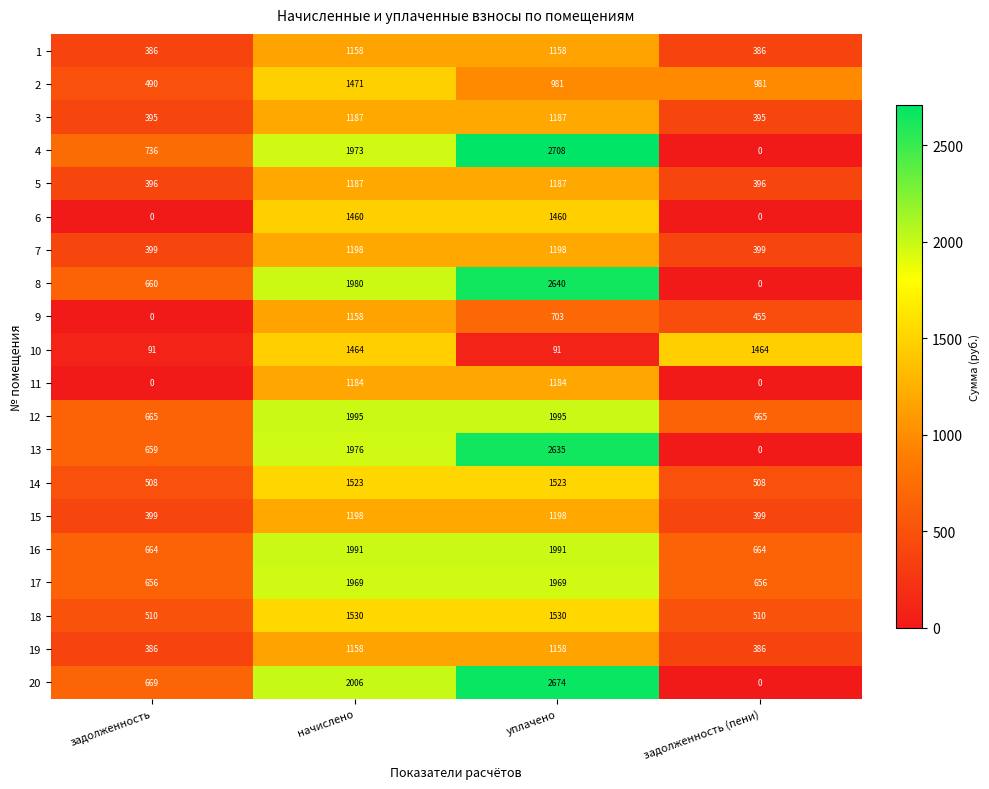

Which series has the largest range (max minus min)?

4